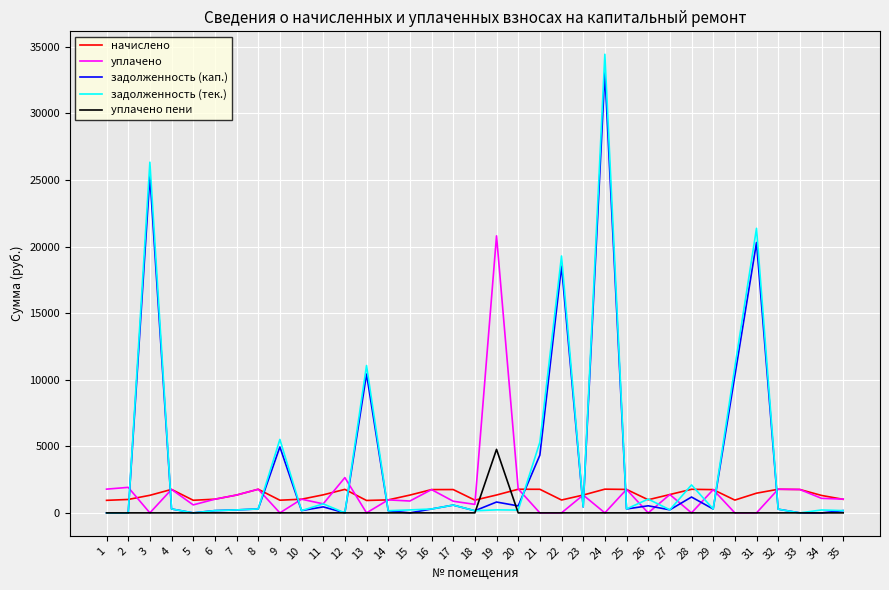

Which series has the largest range (max minus min)?

задолженность (тек.)